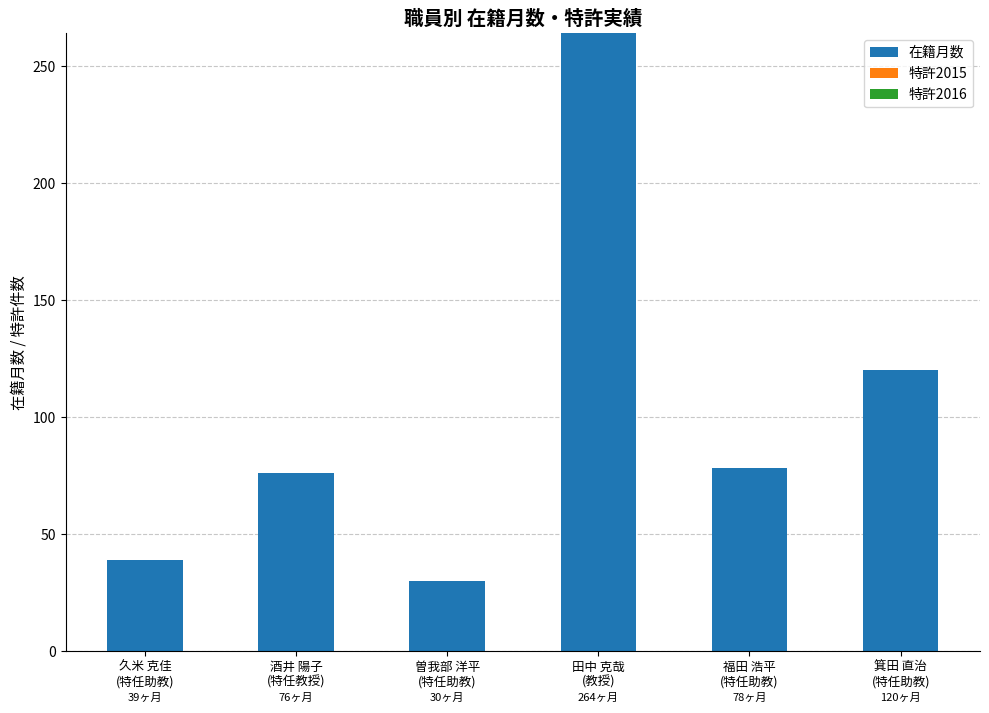

What is the average value?

101